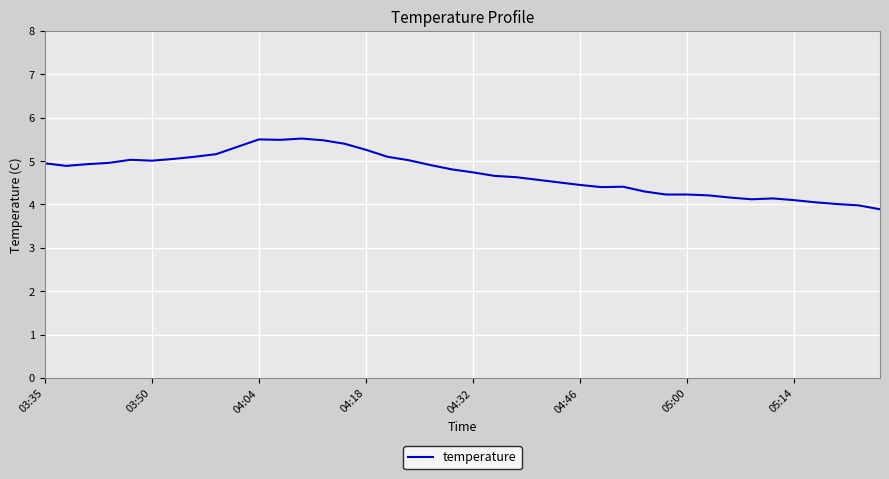

What is the sum of all values?

188.7